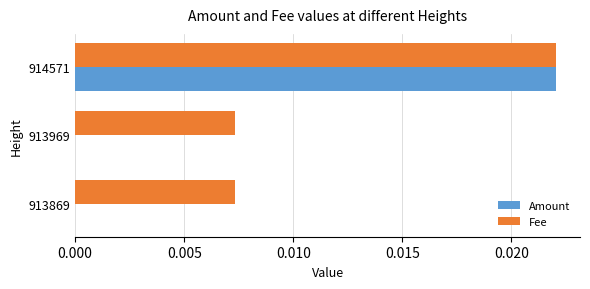

Which series has the largest total across all categories?

Fee